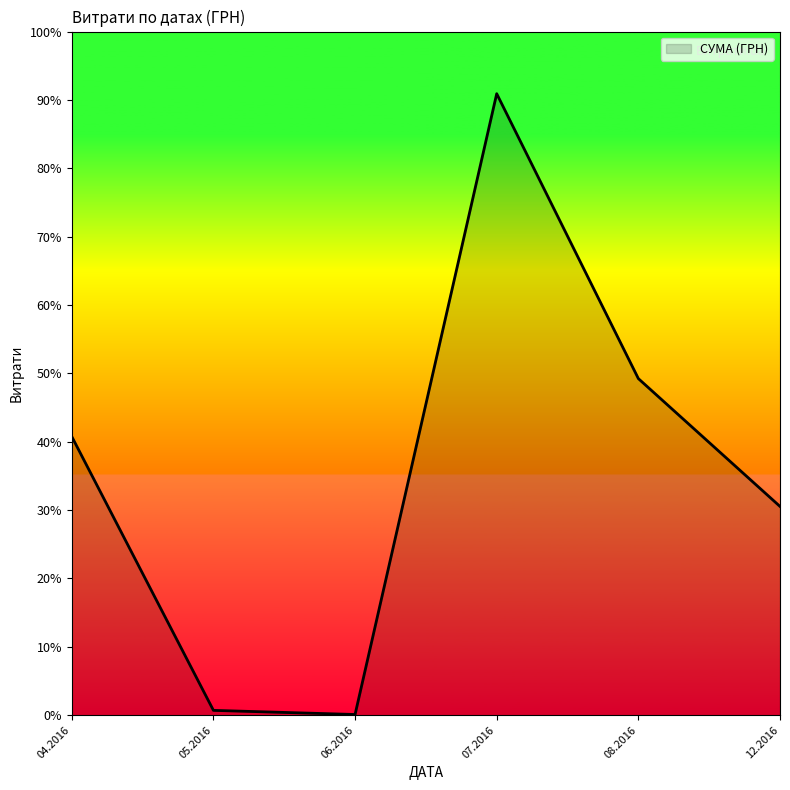

How many interior local valleys (lower than both neighbors) does the data have?

1